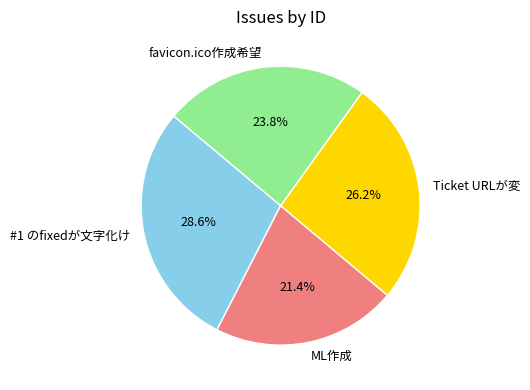

The ML作成 slice represents 9% of the pie. True or false?

False